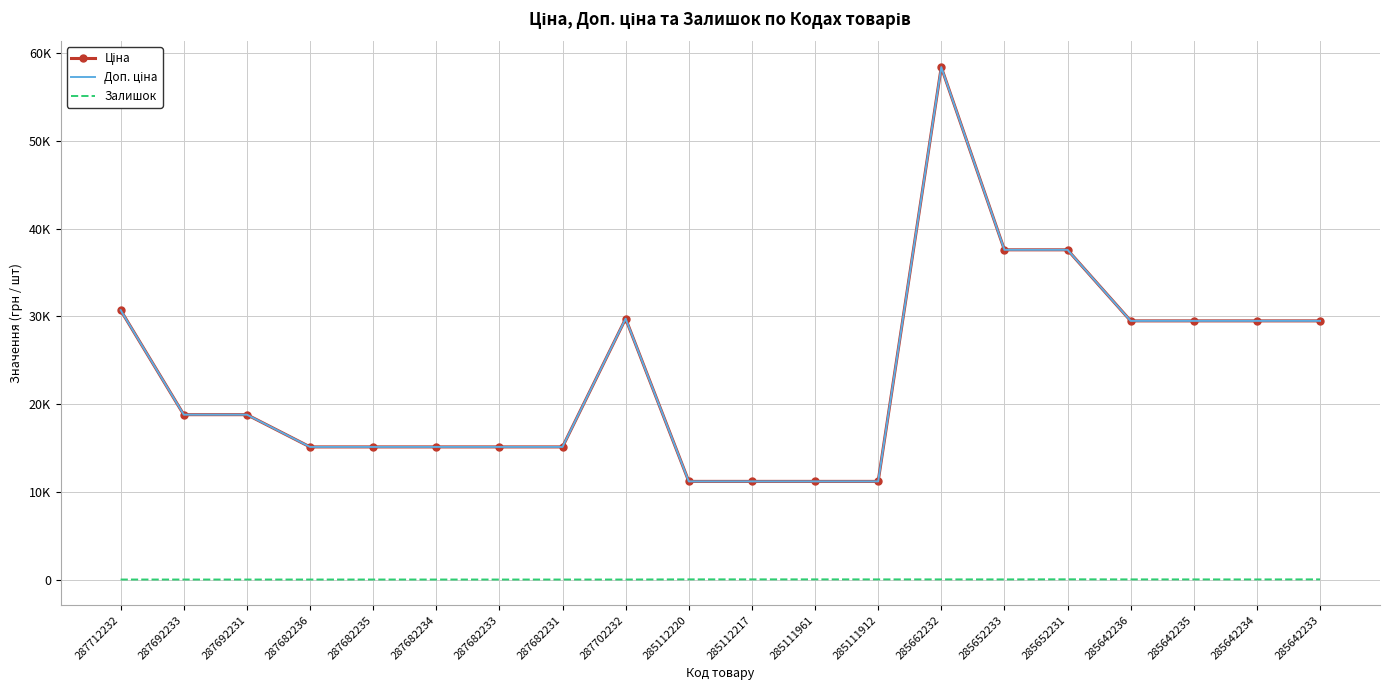

What is the label of the 7th point from the left?

287682233